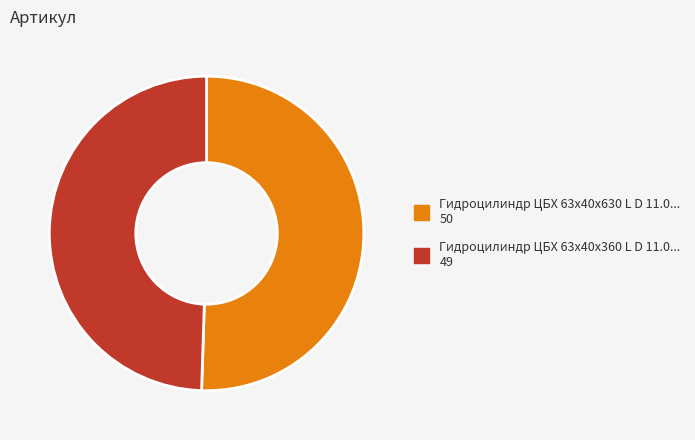

Is it true that Гидроцилиндр ЦБХ 63х40х360 L D 11.0... 49 is 63% of the pie?

False